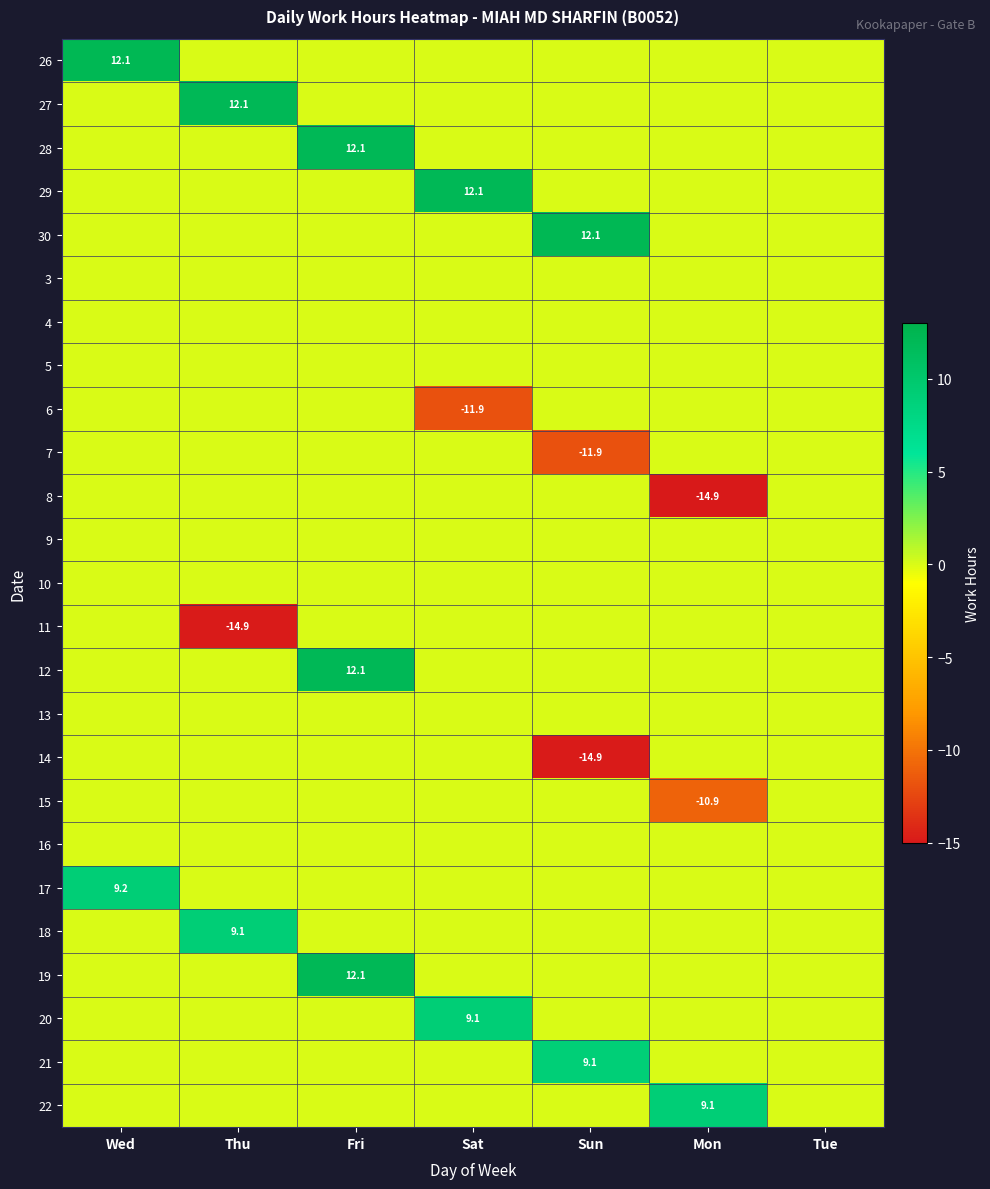

The value of 19 at Fri is 7.9. True or false?

False